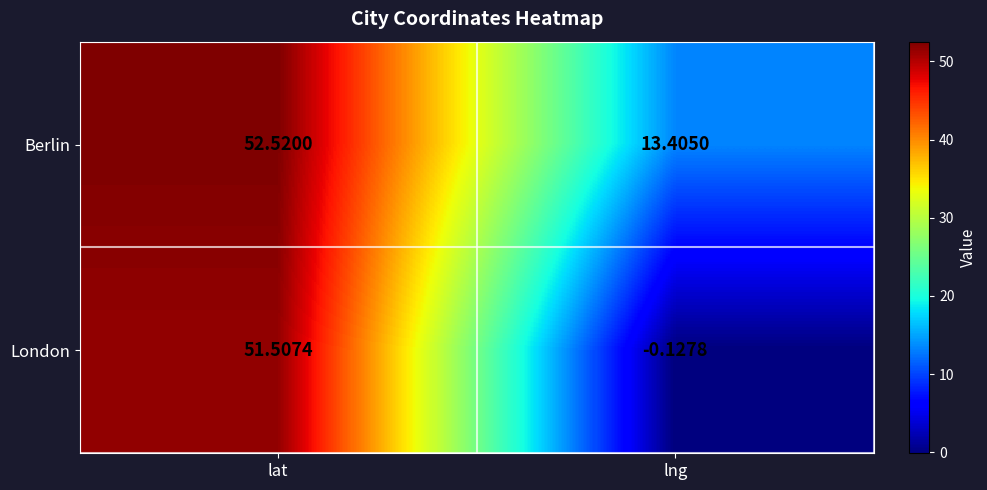

At which label does London first exceed 51?

lat